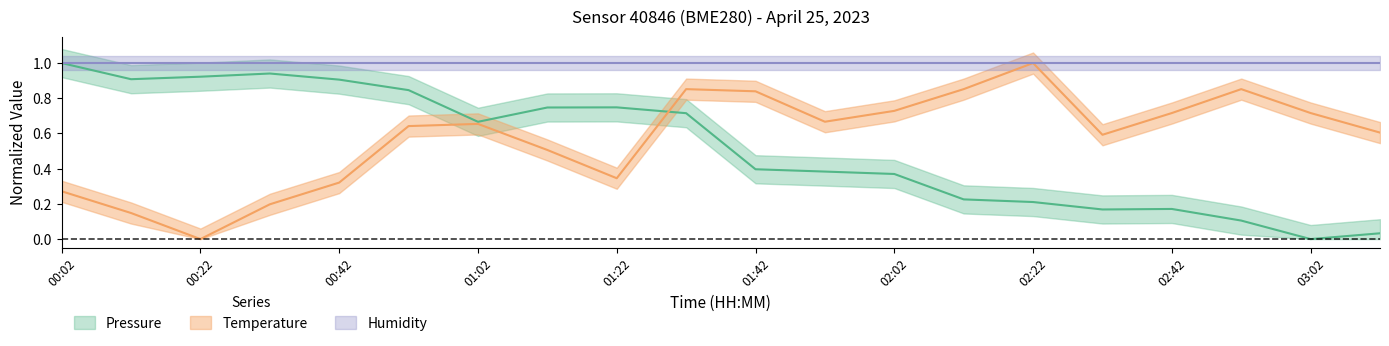

Count the temperature values in the range 0 to 1.

20